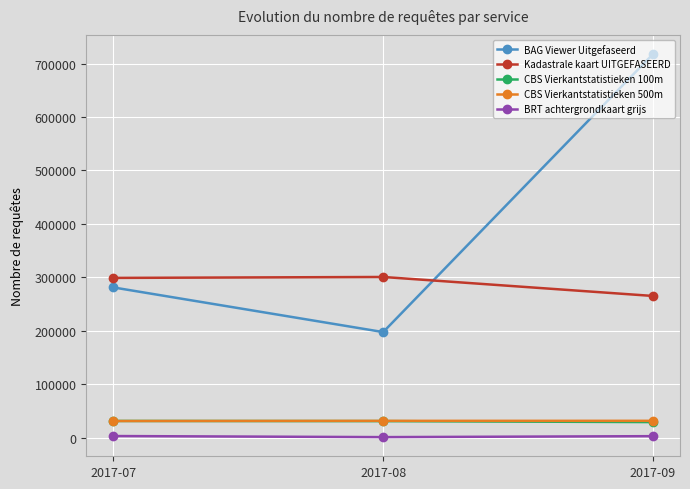

What is the difference between the maximum and second lowest values in the CBS Vierkantstatistieken 100m series?

291